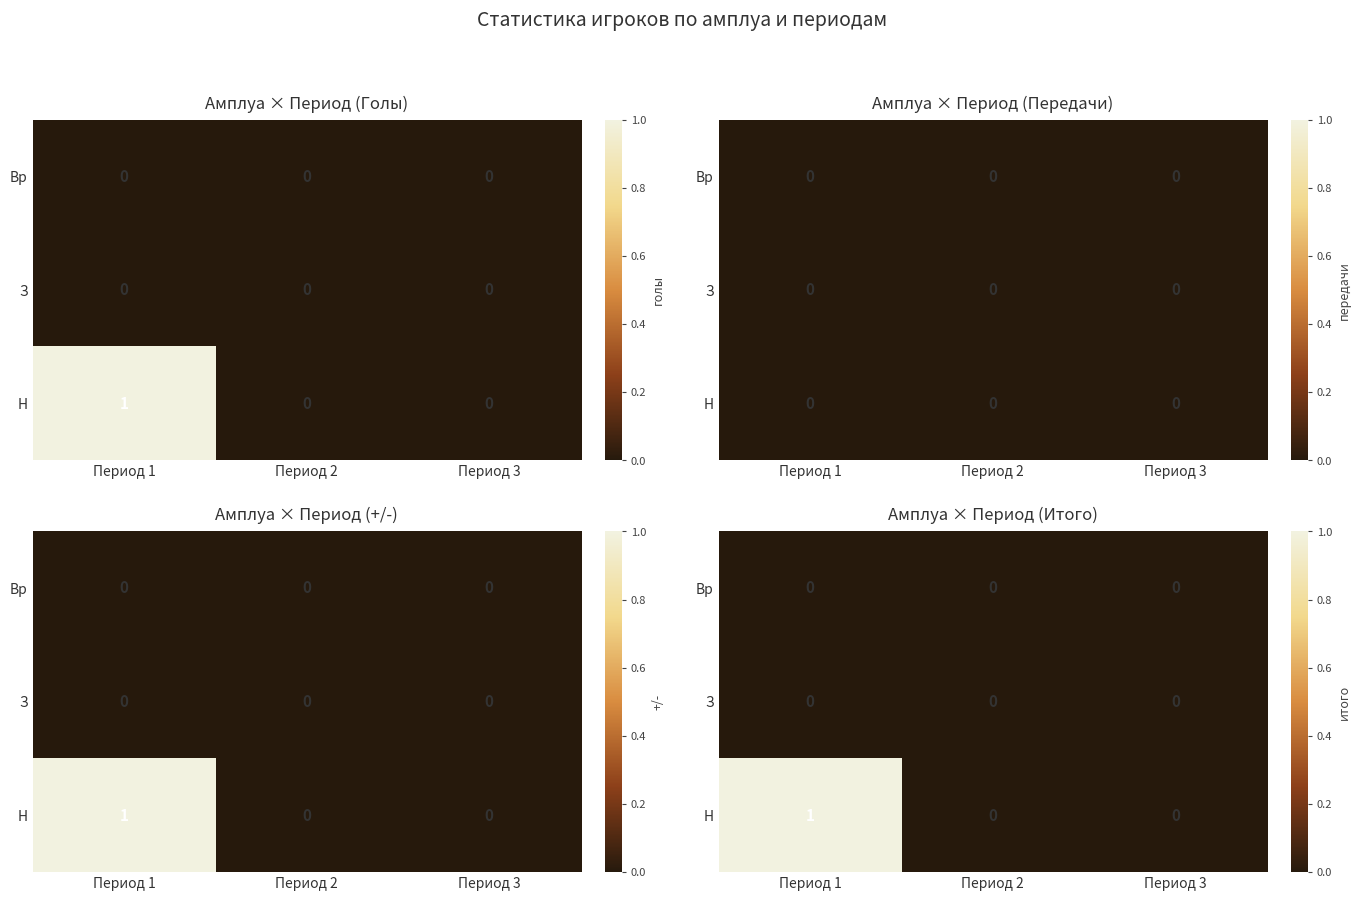

How many data points in Н are above 0?

1